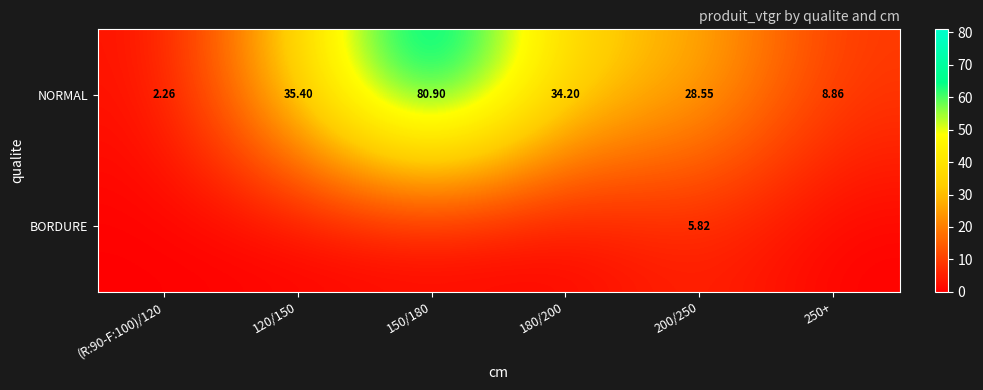

What is the difference between the maximum and minimum values in the NORMAL series?

78.6